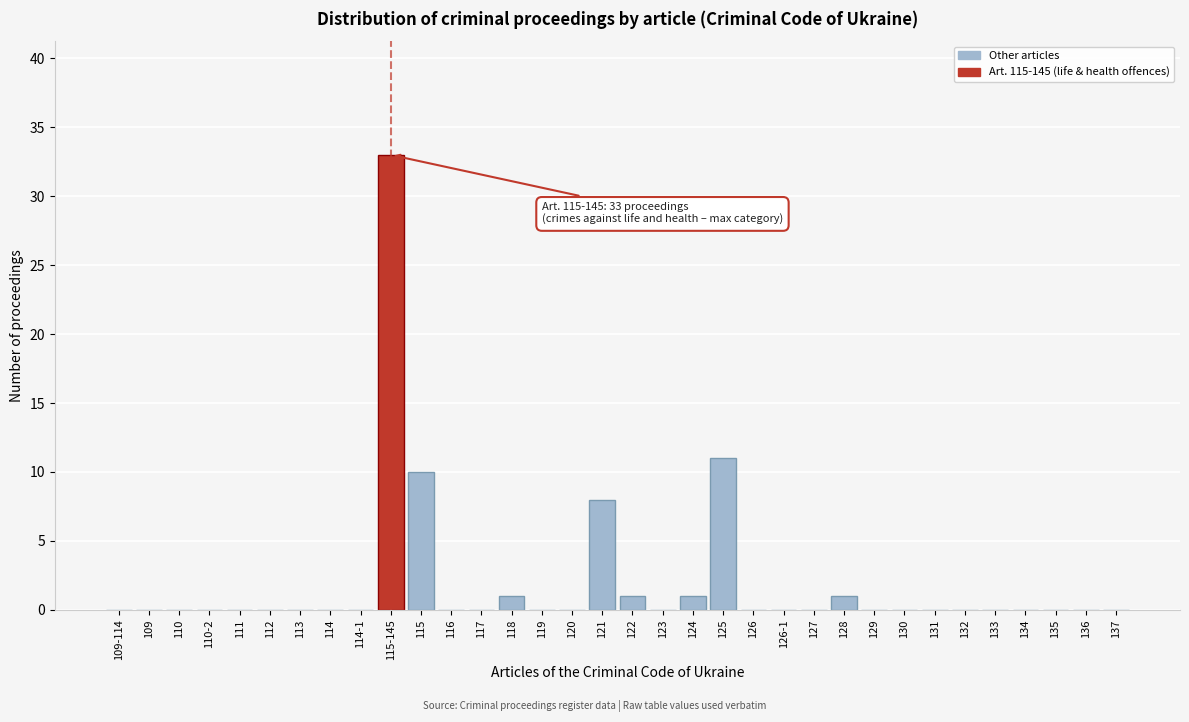

What is the sum of all values?

66